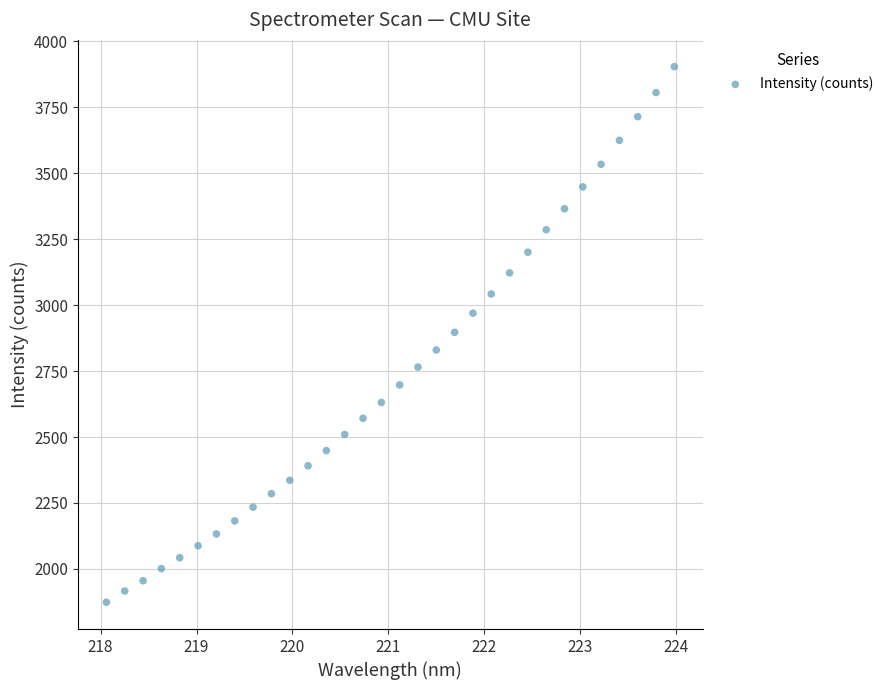

What is the range of Y values (max minus min)?

2030.5